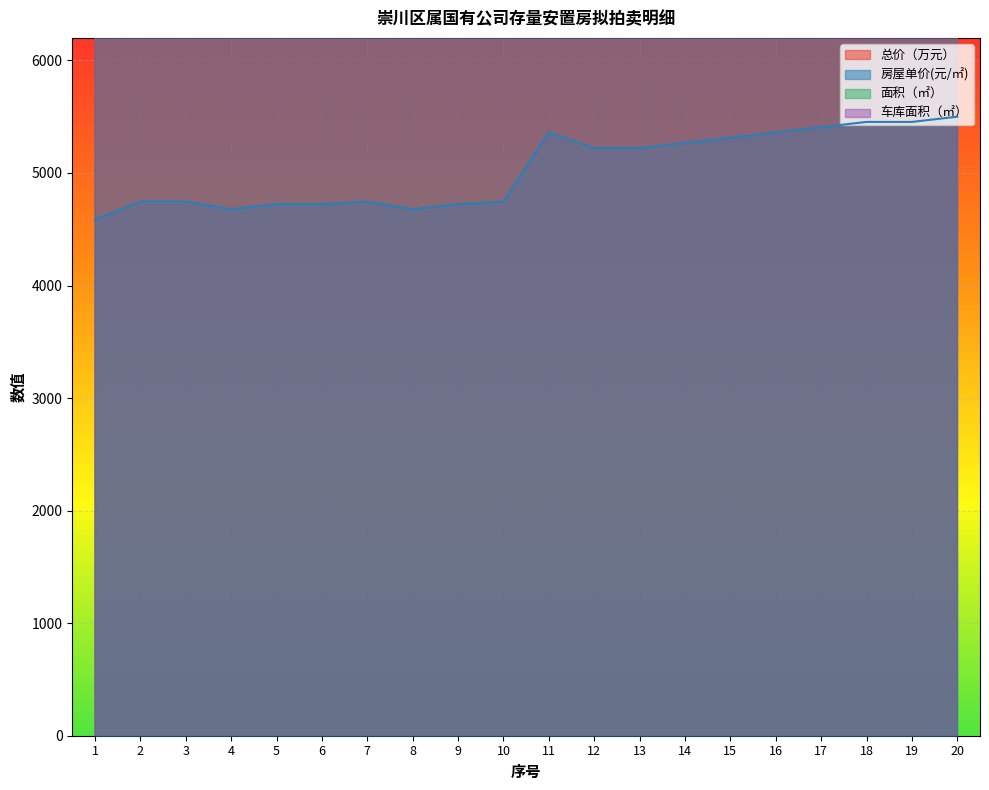

What is the difference between the highest and lowest values at 8?

846219.8